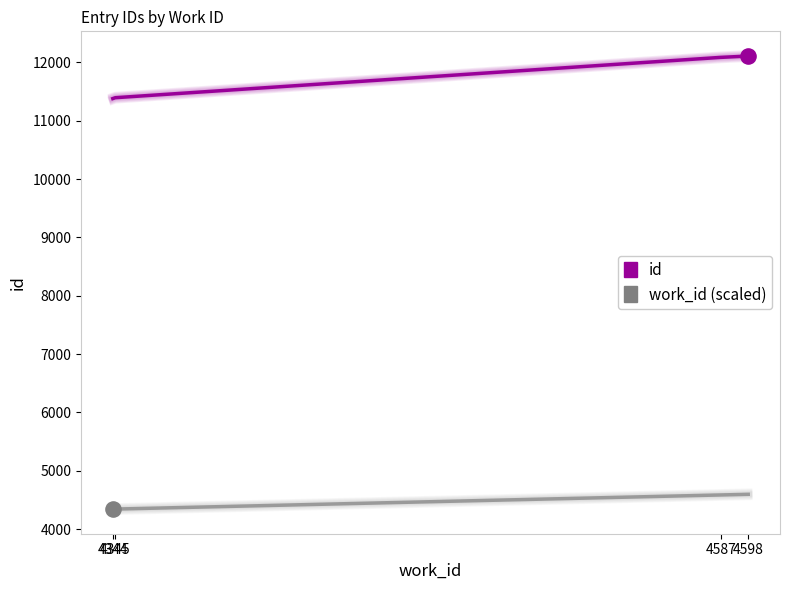

Which series has the largest total across all categories?

id